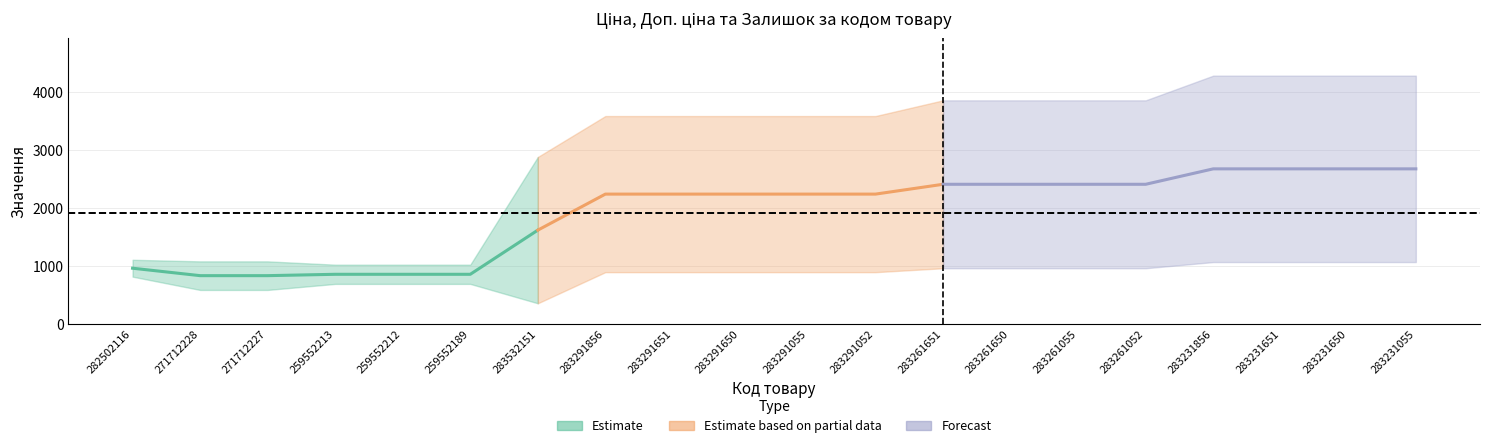

What is the minimum value for Доп. ціна?

1024.6